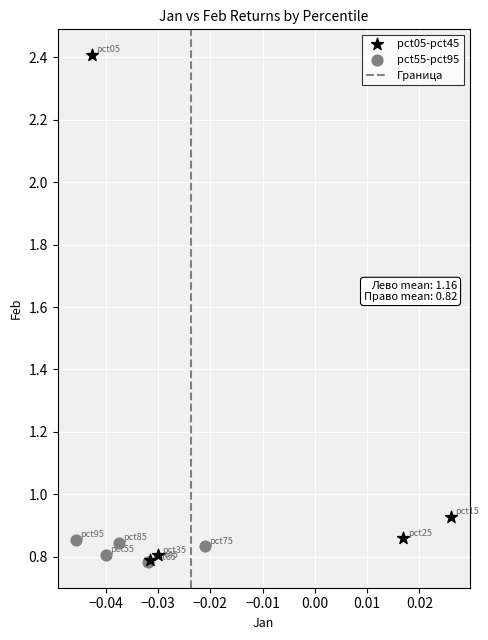

Which series has the largest Y range (max minus min)?

pct05-pct45